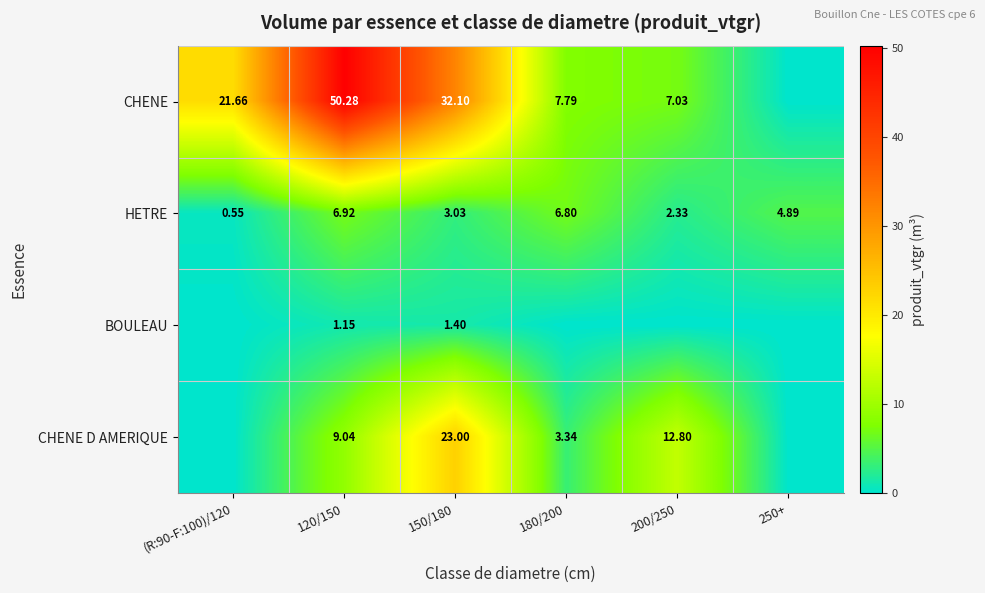

Rank the series at 120/150 from lowest to highest value.

BOULEAU, HETRE, CHENE D AMERIQUE, CHENE